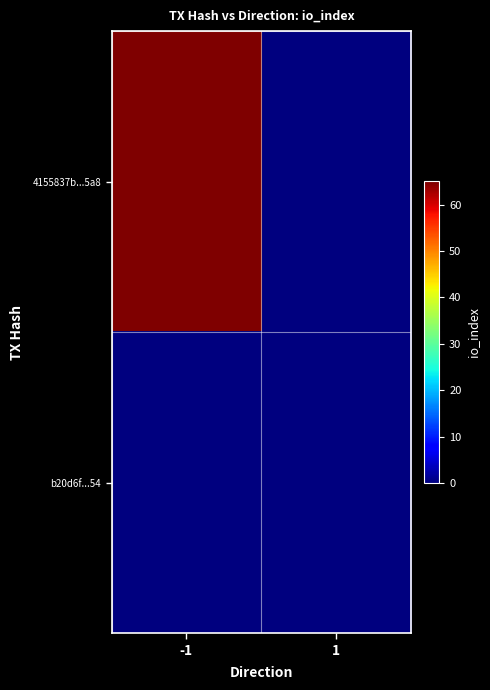

Reading left to right, list all the values displayed in this chart.

4155837b...5a8: -1=65	1=0
b20d6f...54: -1=0	1=0